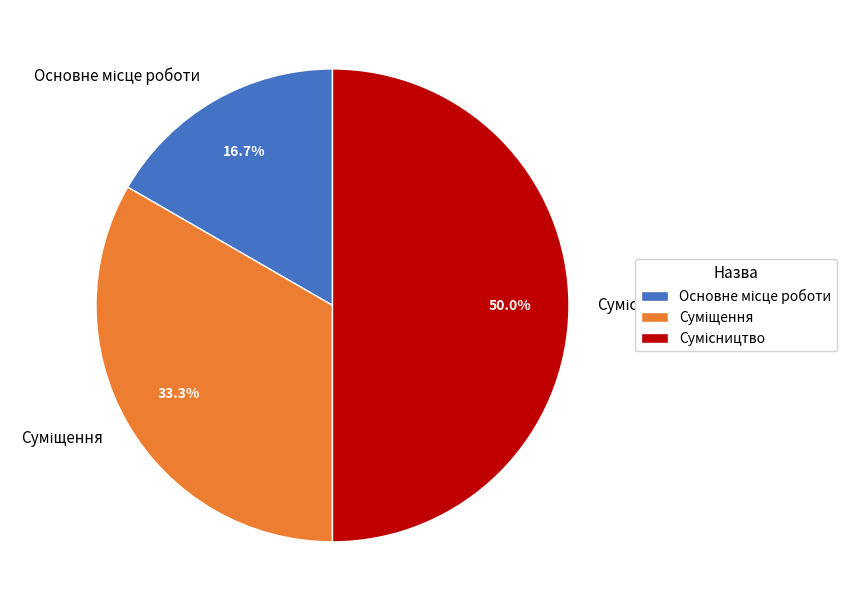

Is it true that Суміщення is 33% of the pie?

True